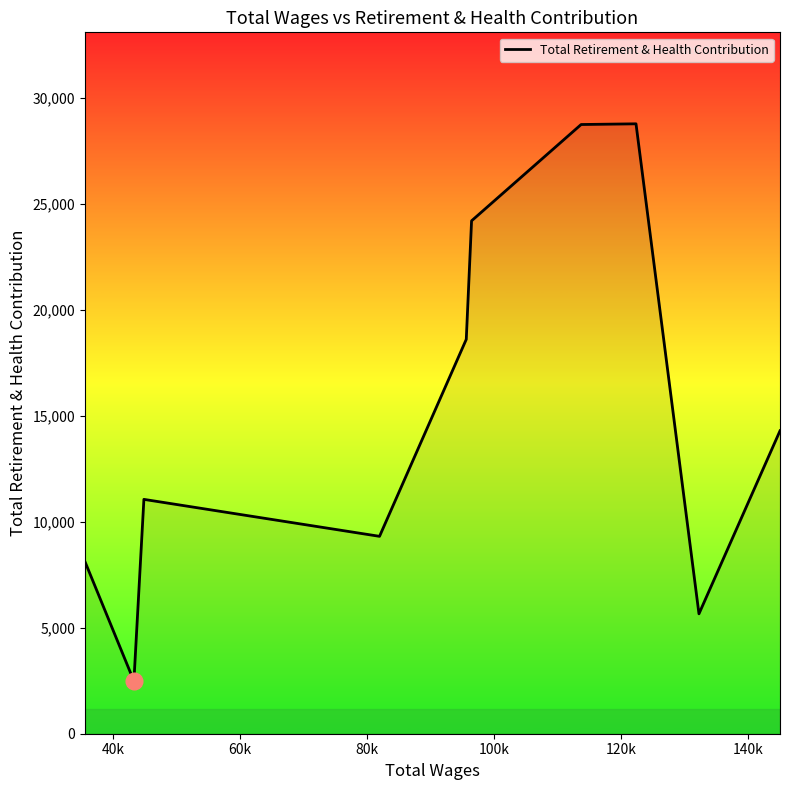

What is the minimum value shown in the chart?

2485